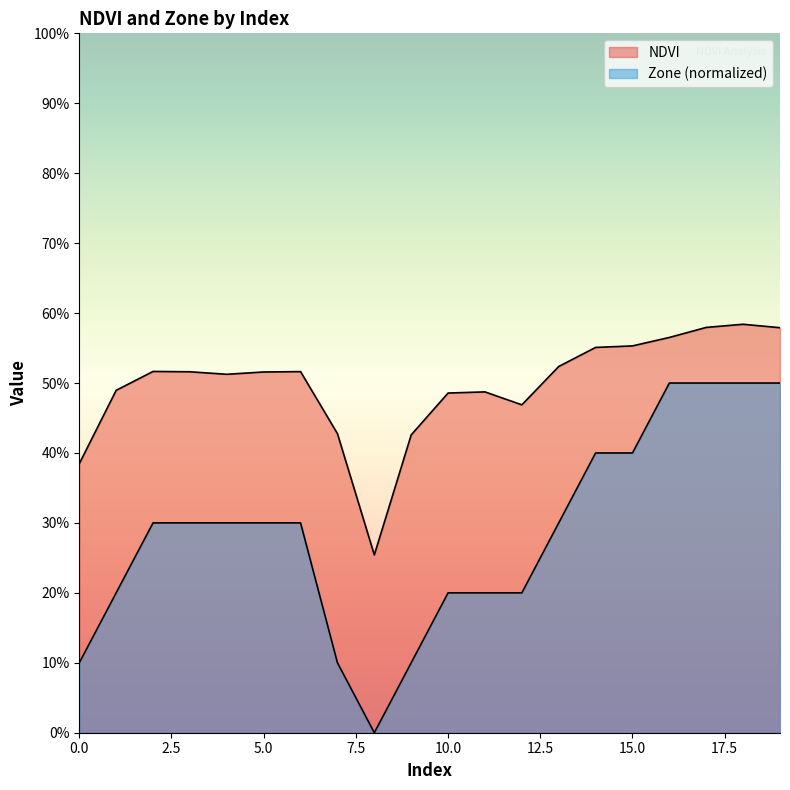

What is the difference between the maximum and minimum values in the NDVI series?

0.3